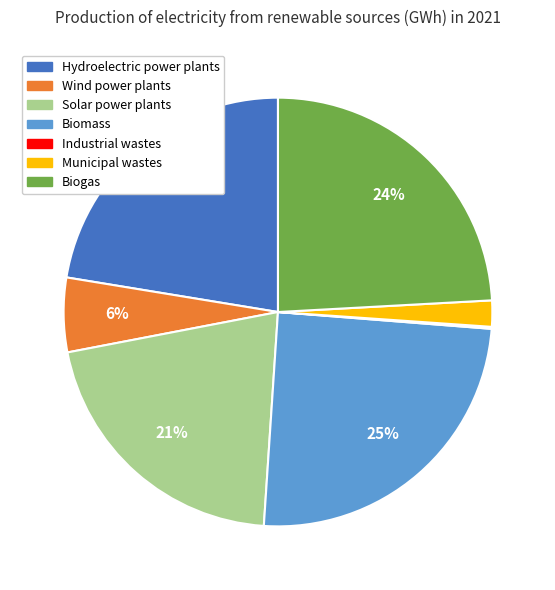

What is the ratio of the value at Biomass to the value at Biogas?

1.0